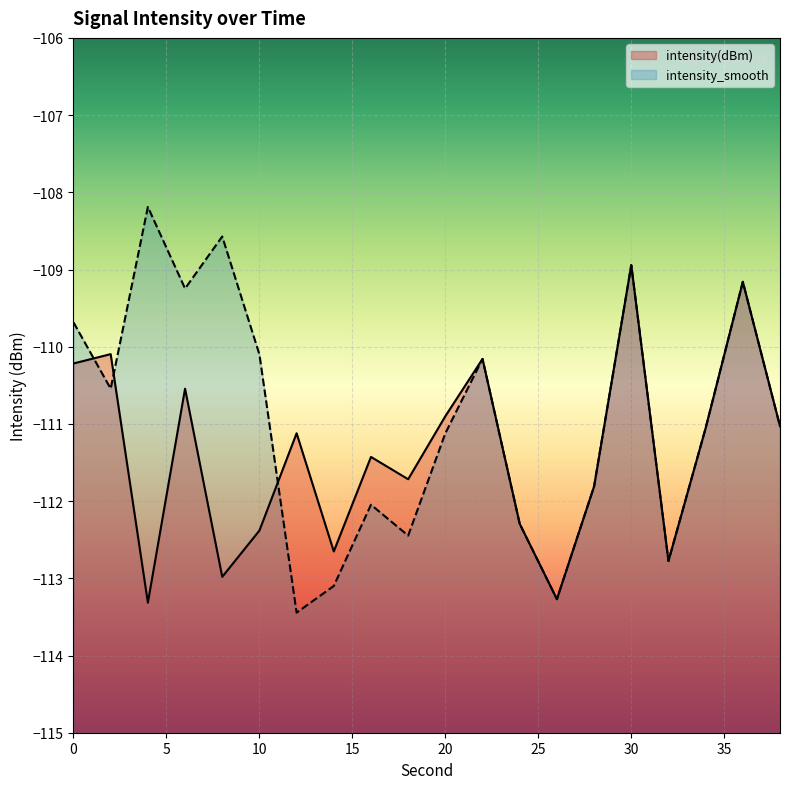

True or false: intensity(dBm) and intensity_smooth cross at least once.

True